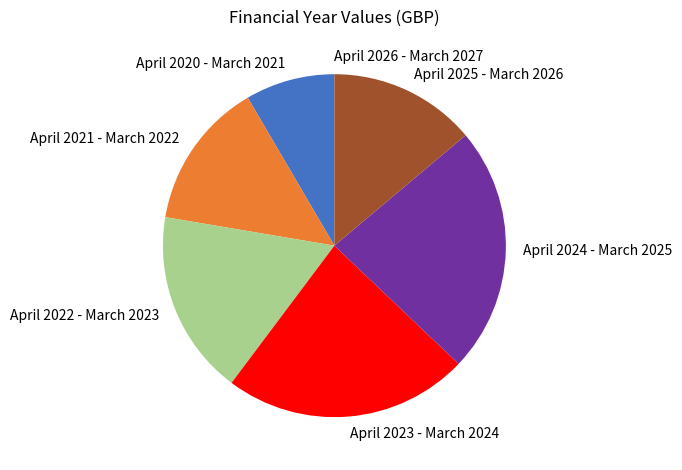

Is there a majority slice in this chart?

No